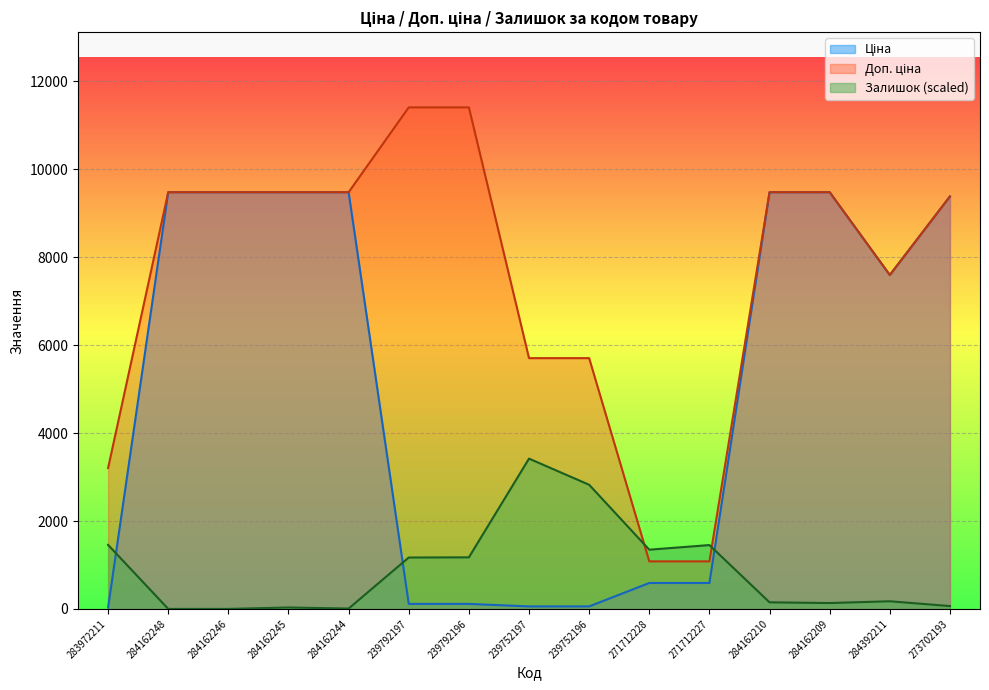

Which has a higher value, 239792196 or 284162245?

284162245